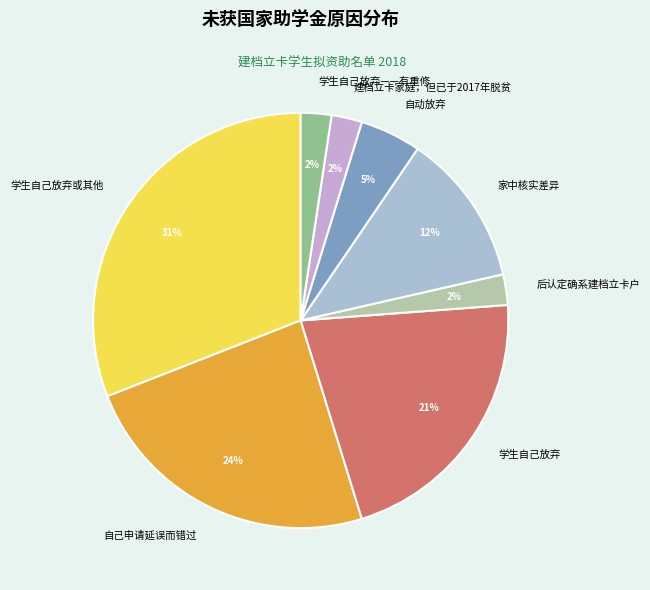

To the nearest percent, what is the average slice percentage?

12%